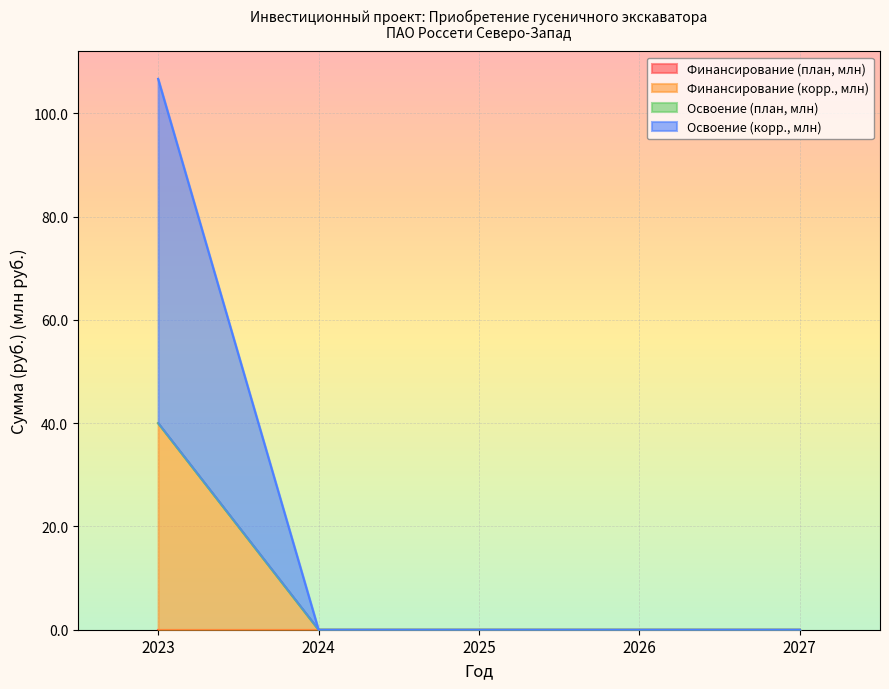

Which category has the highest value in the Финансирование кап. вложений (корр.) series?

2023